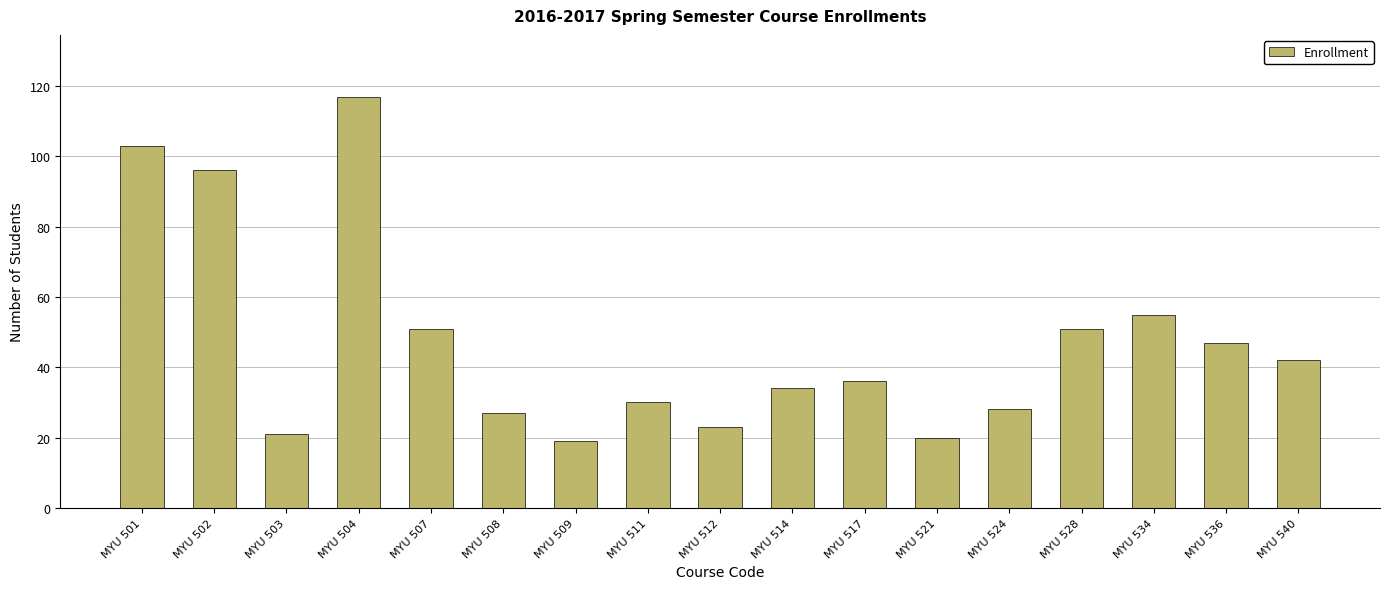

What is the ratio of the value at MYU 521 to the value at MYU 511?

0.7